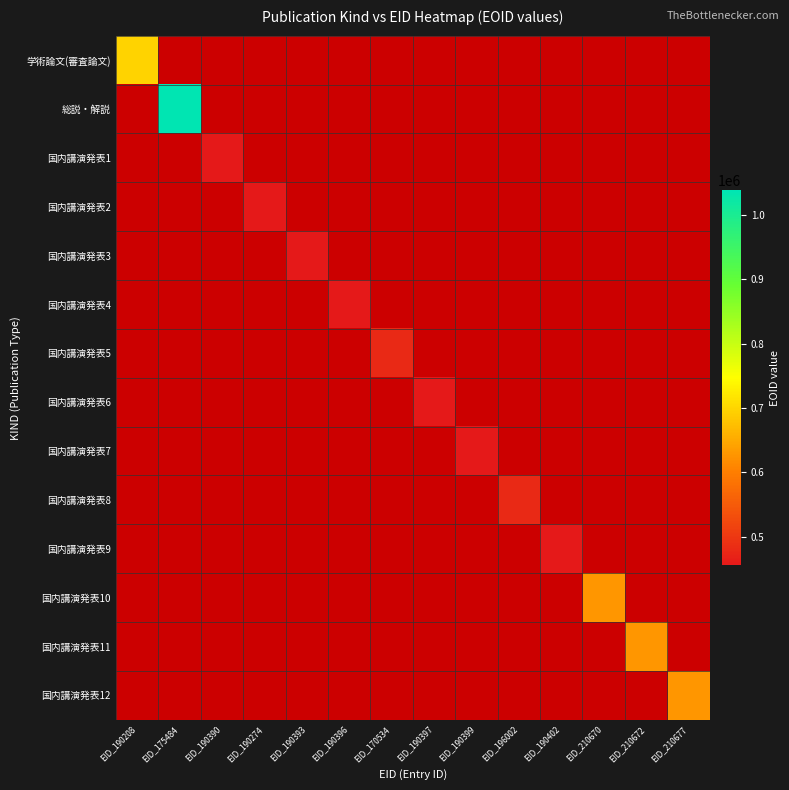

Which has a higher value, EID_190396 or EID_175484?

EID_175484